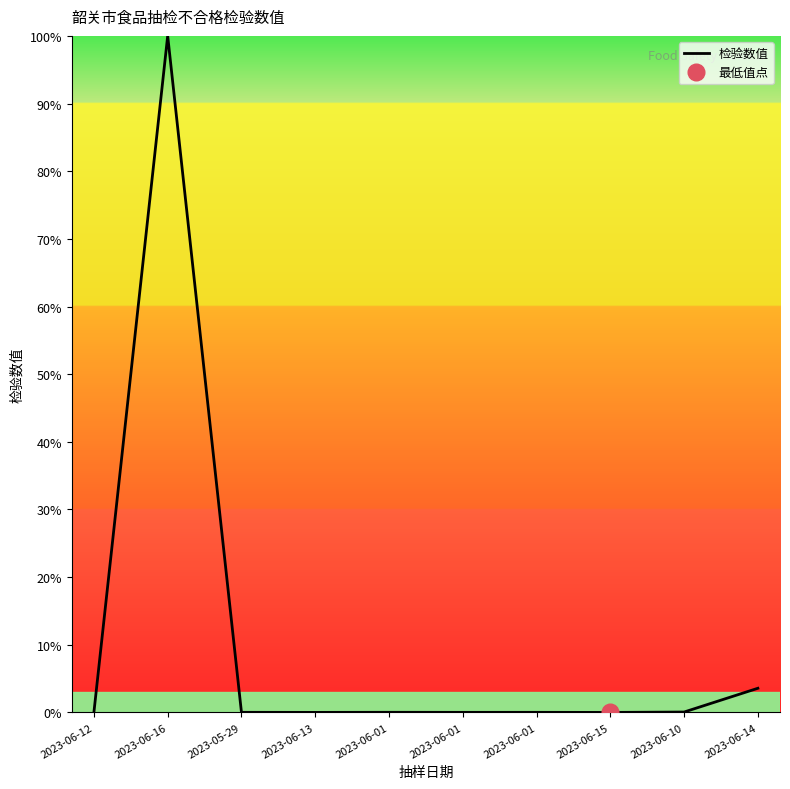

Reading right to left, list all the values displayed in this chart.

3.6	0.1	0.0	0.0	0.0	0.0	0.0	0.0	100.0	0.0